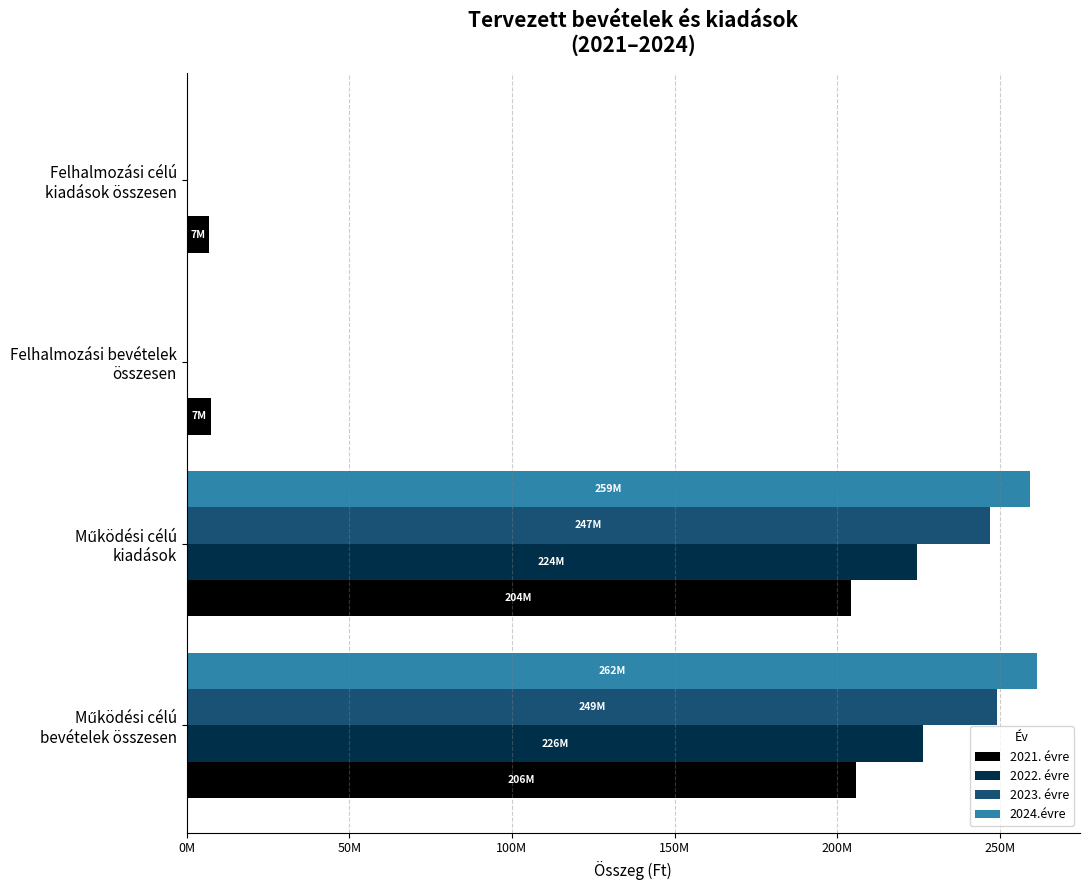

What is the average value of the 2022. évre series?

112724460.8